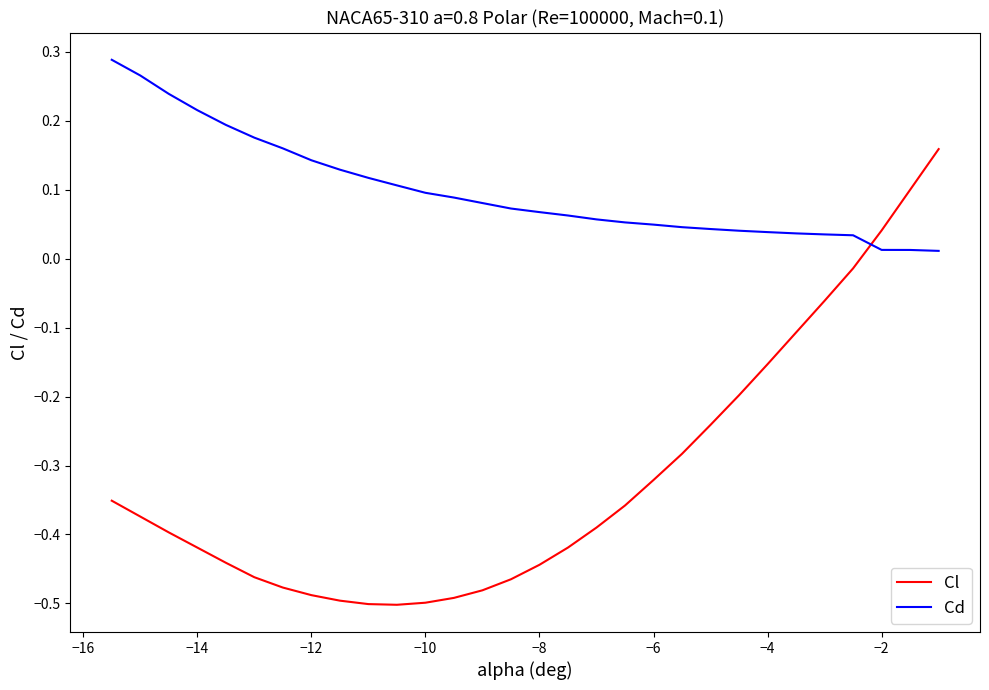

What is the difference between the maximum and minimum values in the Cl series?

0.7